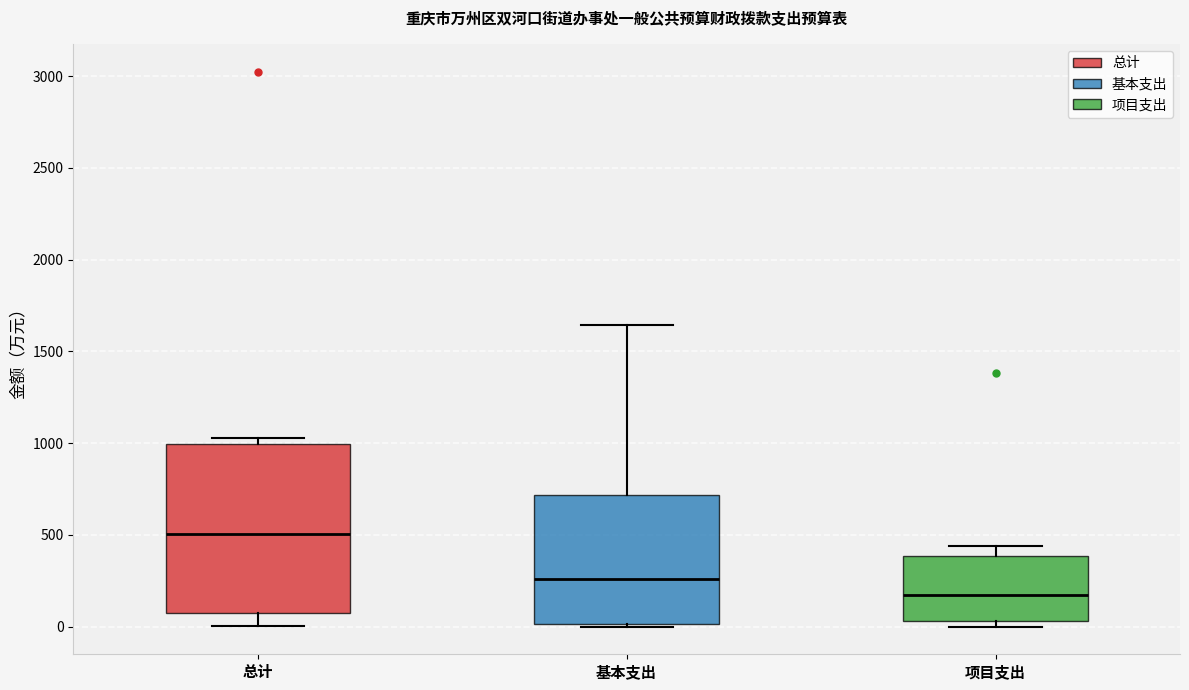

Reading left to right, read every box against the y-axis: the position of its median line, the range the box covers, and the ends of its whiskers. The values are not printed on the chart, so give them approximately, as read against the axis.

总计: median 500, box 50 to 1000, whiskers 0 to 1050
基本支出: median 250, box 0 to 700, whiskers 0 to 1650
项目支出: median 150, box 50 to 400, whiskers 0 to 450